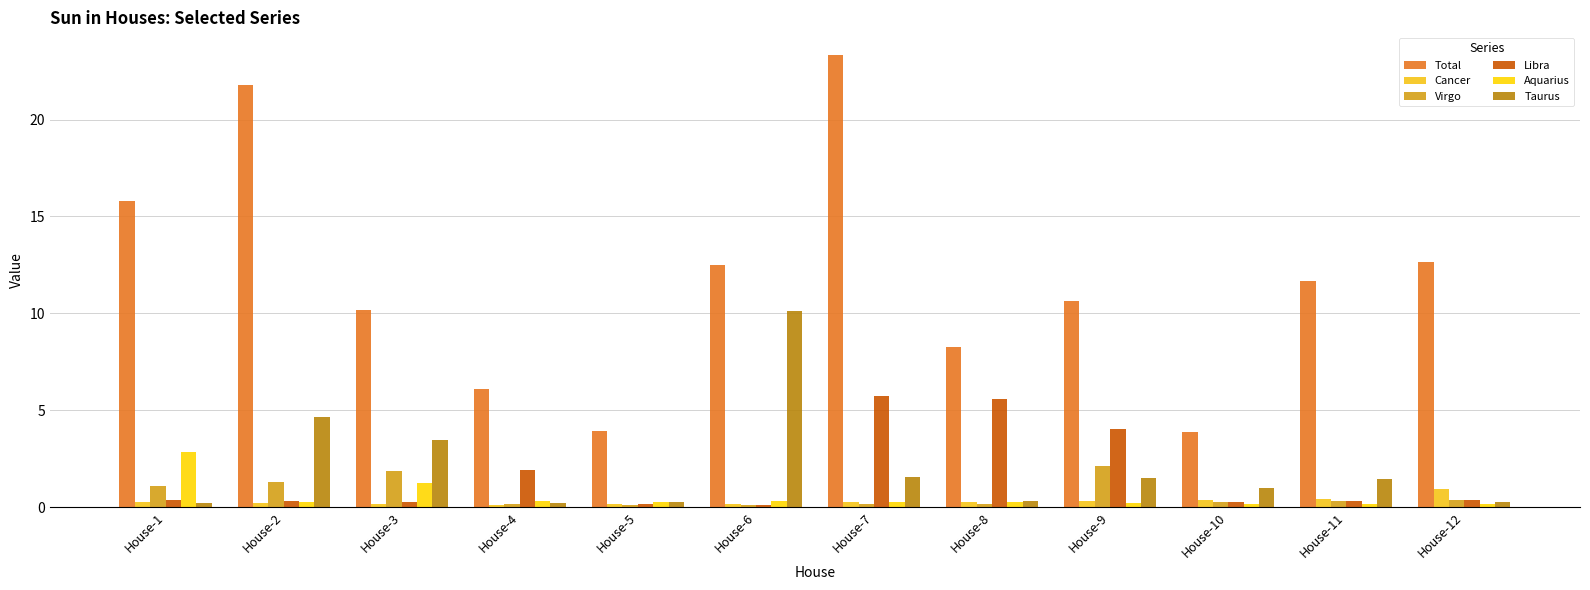

Reading left to right, list all the values displayed in this chart.

Total: 15.8	21.8	10.2	6.1	3.9	12.5	23.3	8.3	10.6	3.9	11.7	12.7
Cancer: 0.3	0.2	0.2	0.1	0.2	0.2	0.2	0.3	0.3	0.4	0.4	0.9
Virgo: 1.1	1.3	1.9	0.2	0.1	0.1	0.1	0.2	2.1	0.3	0.3	0.4
Libra: 0.4	0.3	0.3	1.9	0.2	0.1	5.8	5.6	4.0	0.3	0.3	0.4
Aquarius: 2.8	0.3	1.3	0.3	0.3	0.3	0.3	0.3	0.2	0.2	0.2	0.2
Taurus: 0.2	4.6	3.5	0.2	0.3	10.1	1.5	0.3	1.5	1.0	1.5	0.3